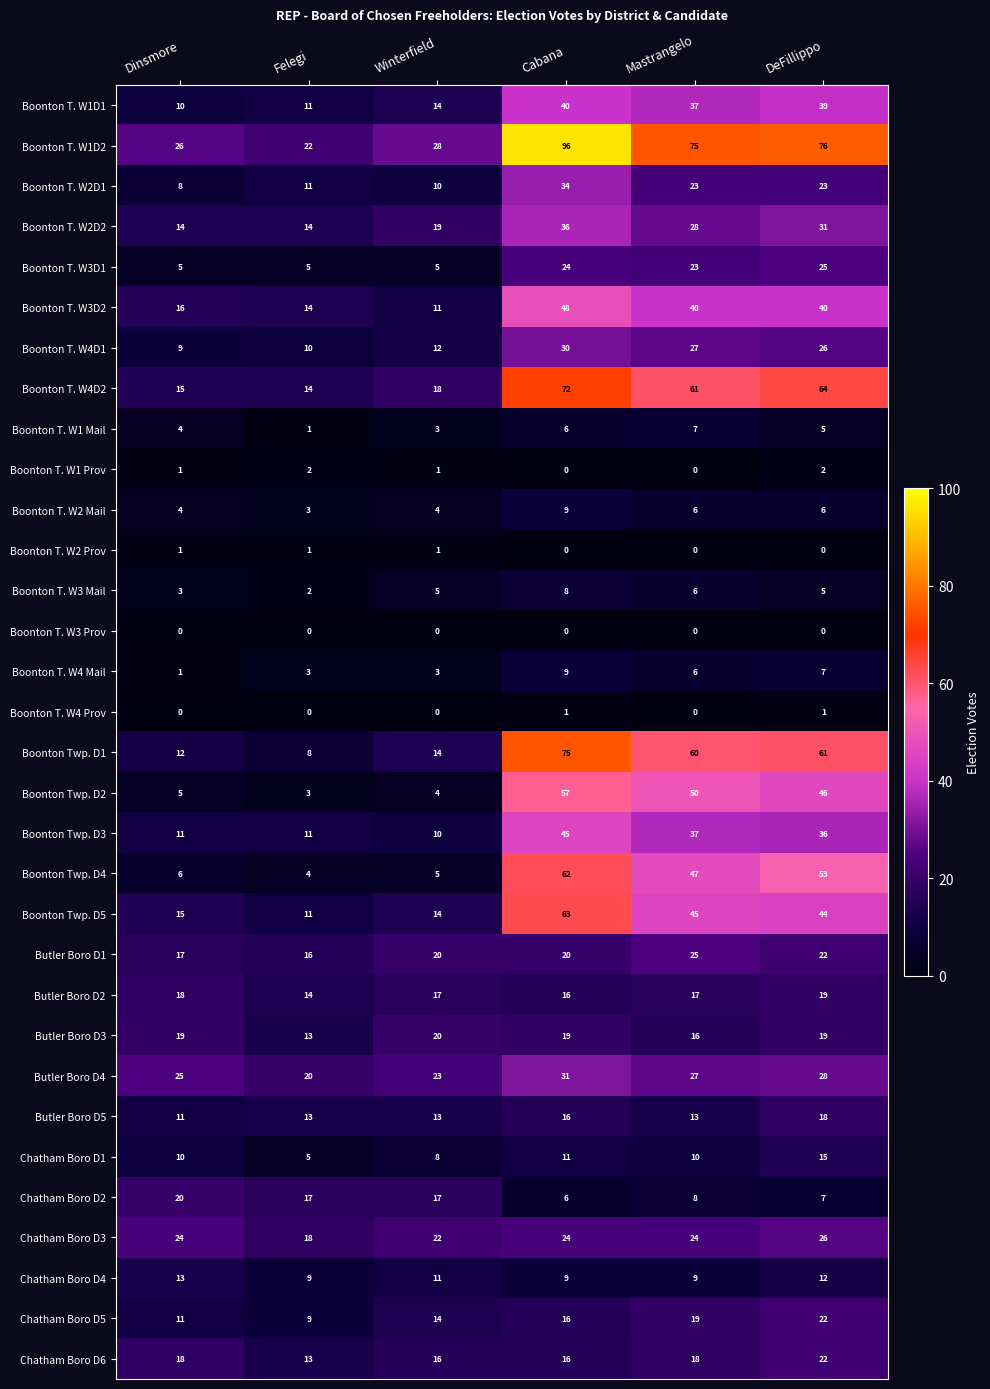

Where does the Boonton T. W3D2 series first go above 40?

Cabana